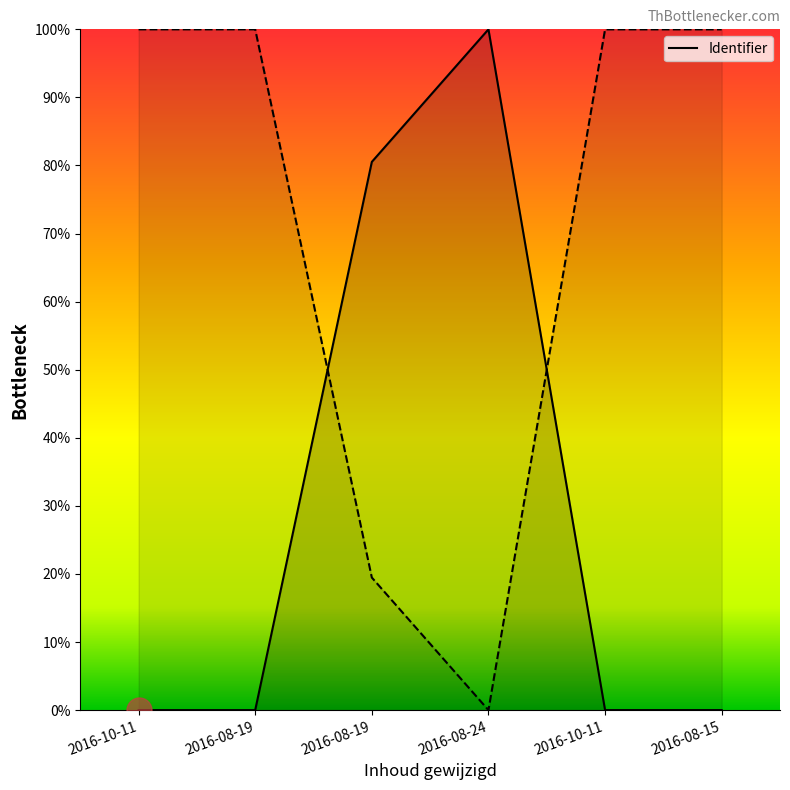

How many values are below 99?

2